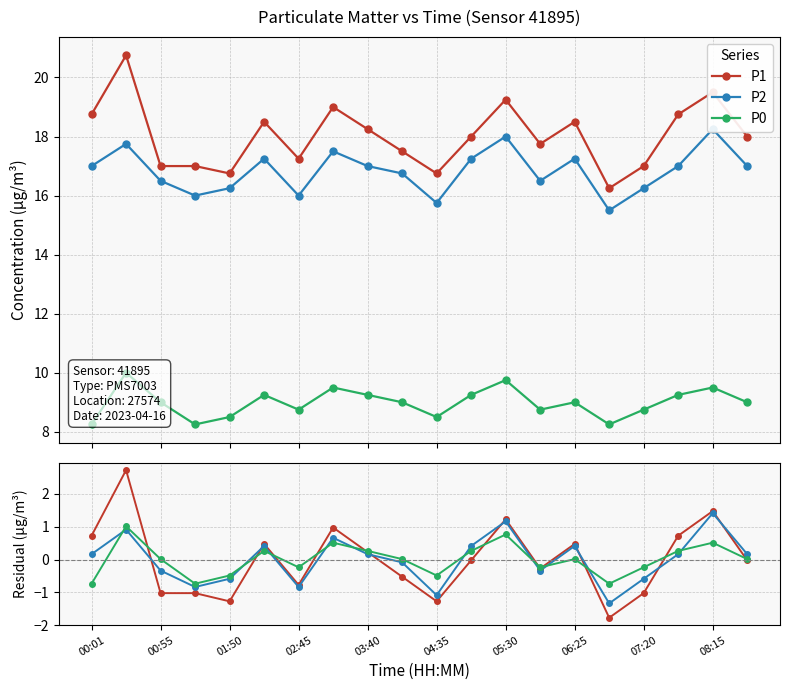

How many intersections are there between P1 and P2?

7